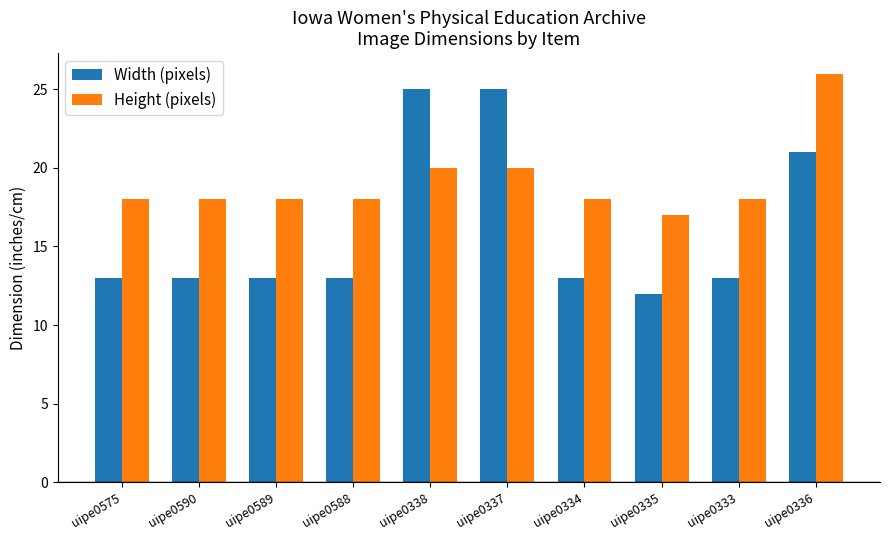

At how many categories does at least one series exceed 23?

3